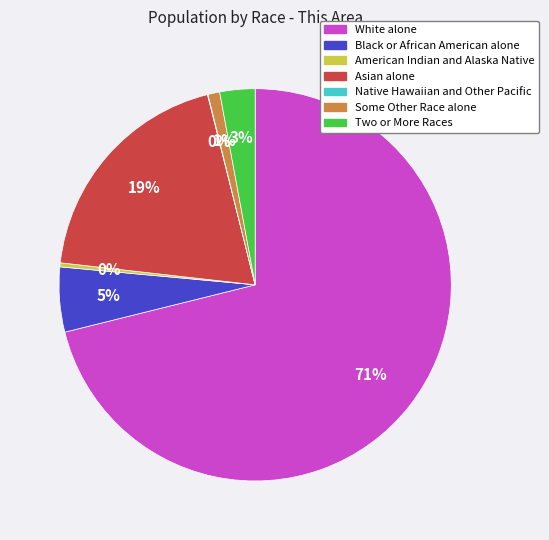

Between Black or African American alone and American Indian and Alaska Native, which is larger?

Black or African American alone